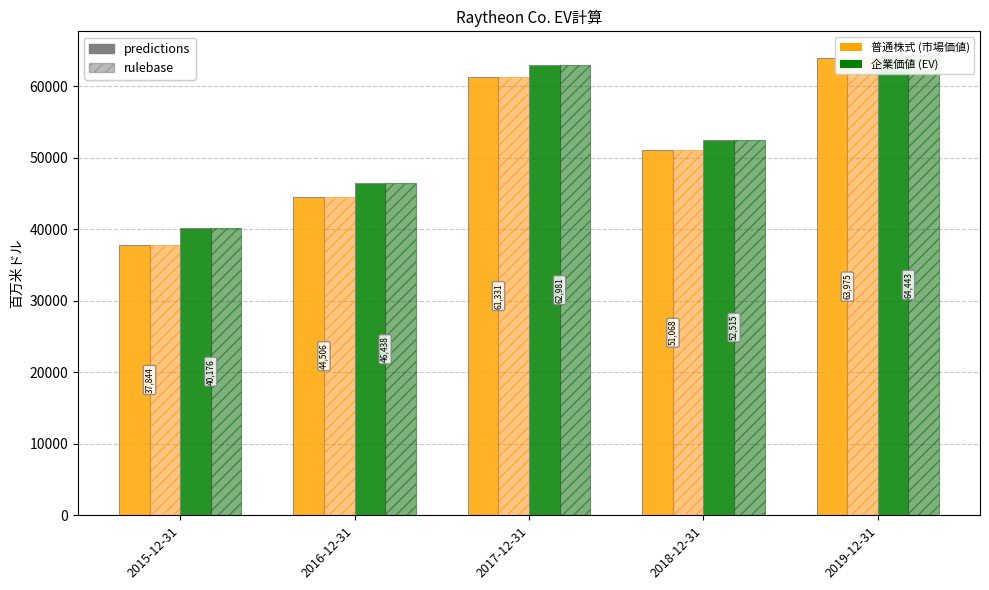

How many bars are there in total?

20